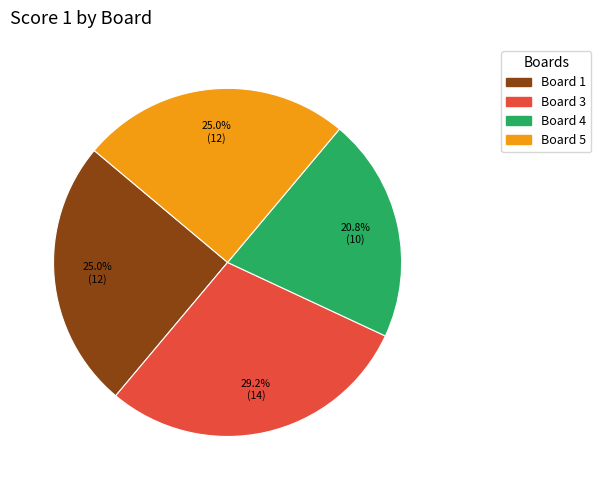

Is there a majority slice in this chart?

No